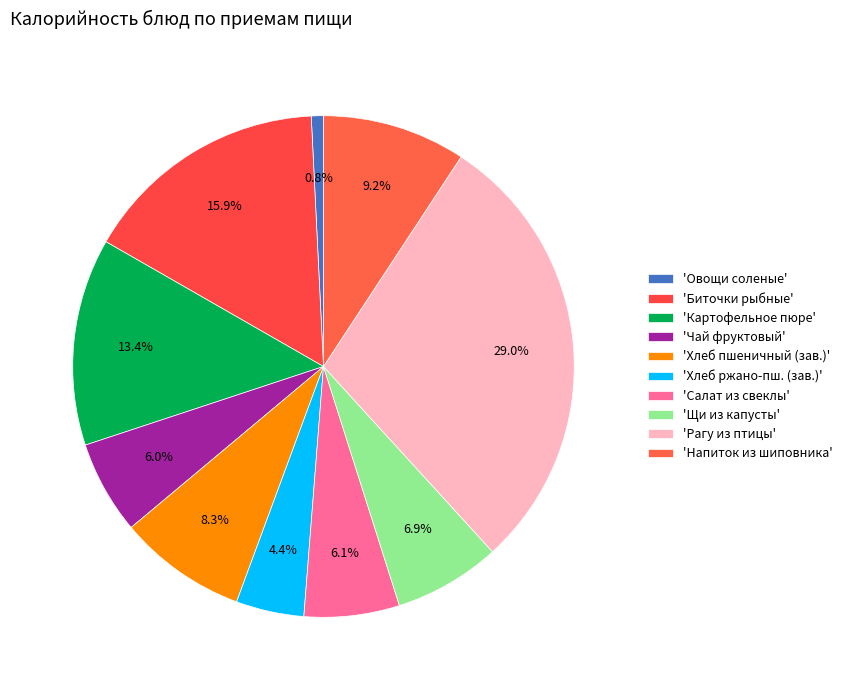

Does any single category account for the majority?

No